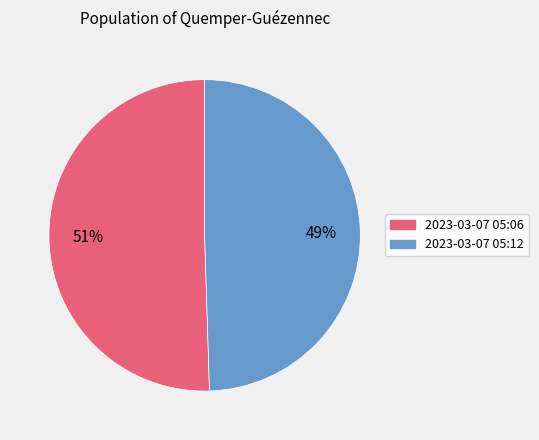

To the nearest percent, what is the average slice percentage?

50%